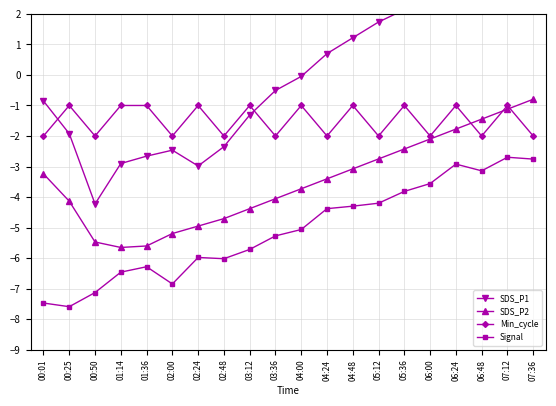

What is the difference between the Signal values at 06:48 and 07:12?

0.4